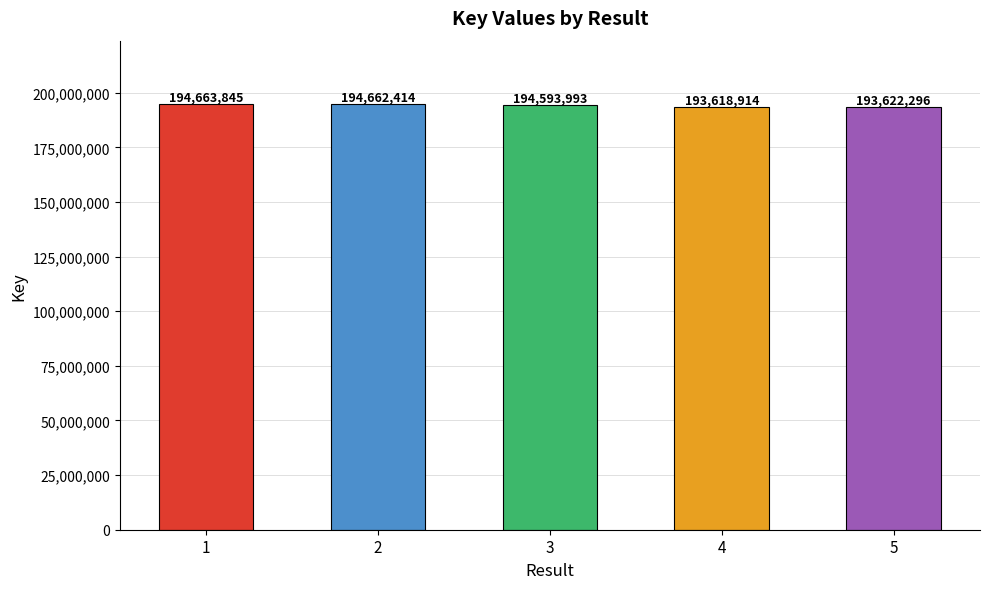

List the labels in order of value, largest first.

1, 2, 3, 5, 4